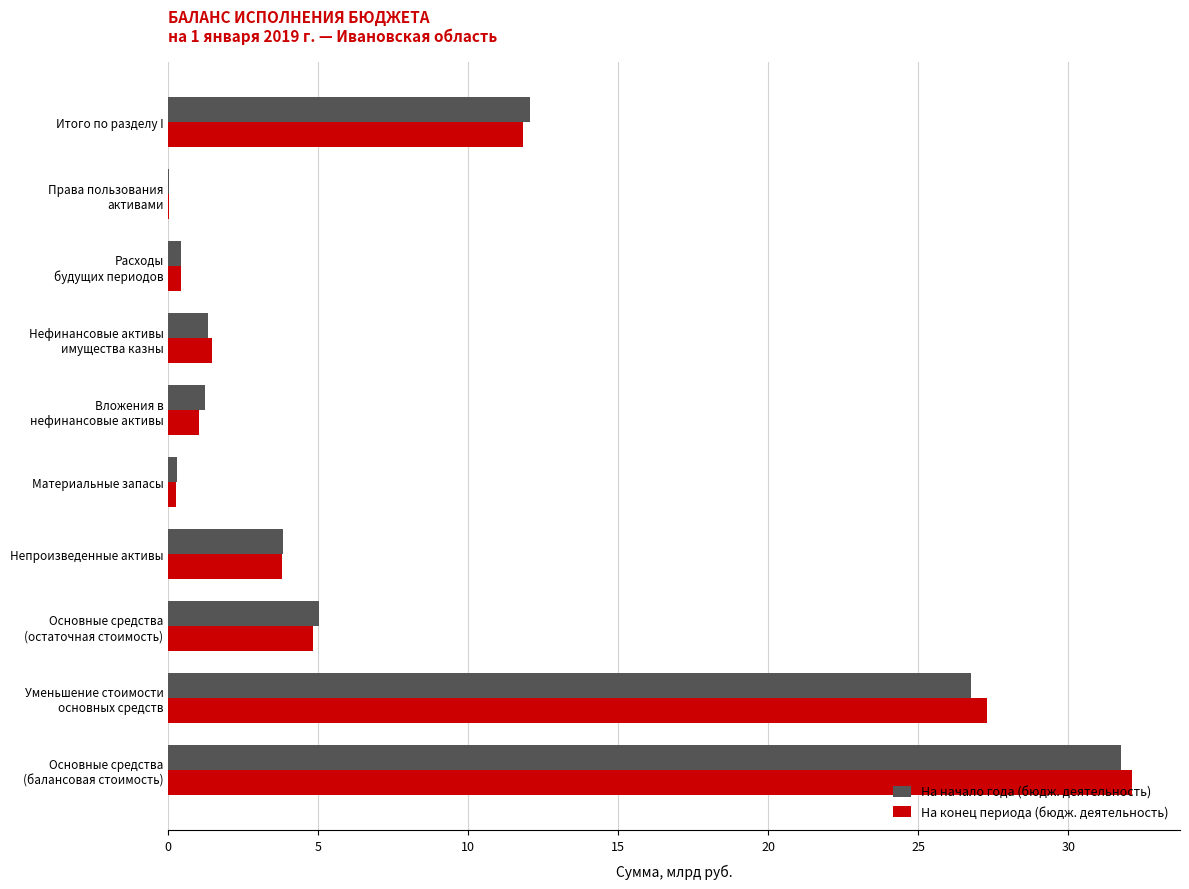

What is the maximum value shown in the chart?

32.1